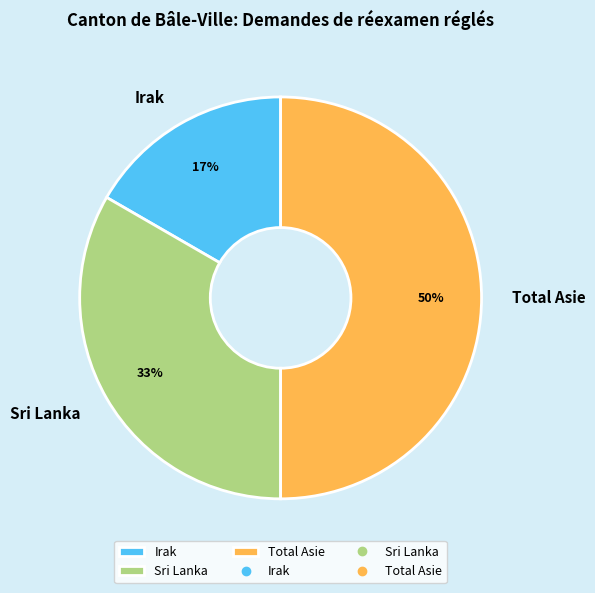

To the nearest percent, what percentage of the pie is Sri Lanka?

33%